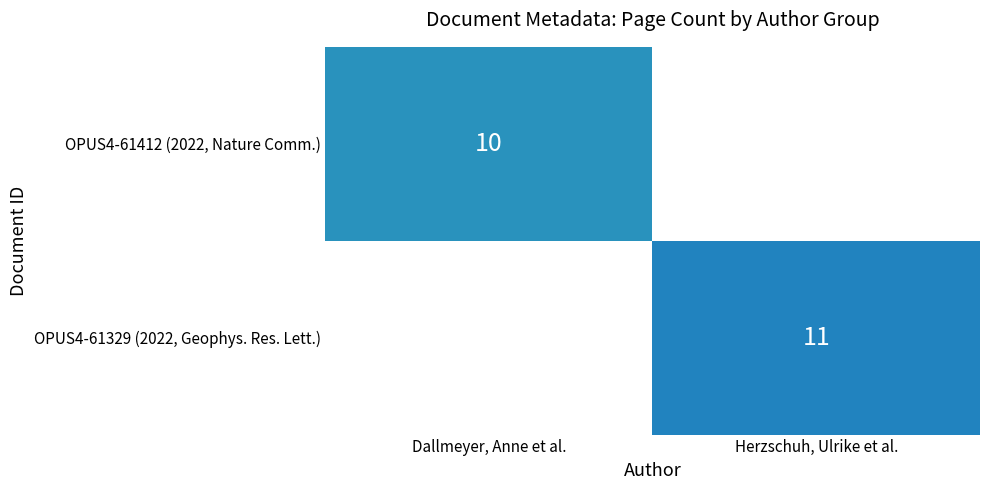

Is it true that OPUS4-61412 (2022, Nature Comm.) equals 10 at Dallmeyer, Anne et al.?

True